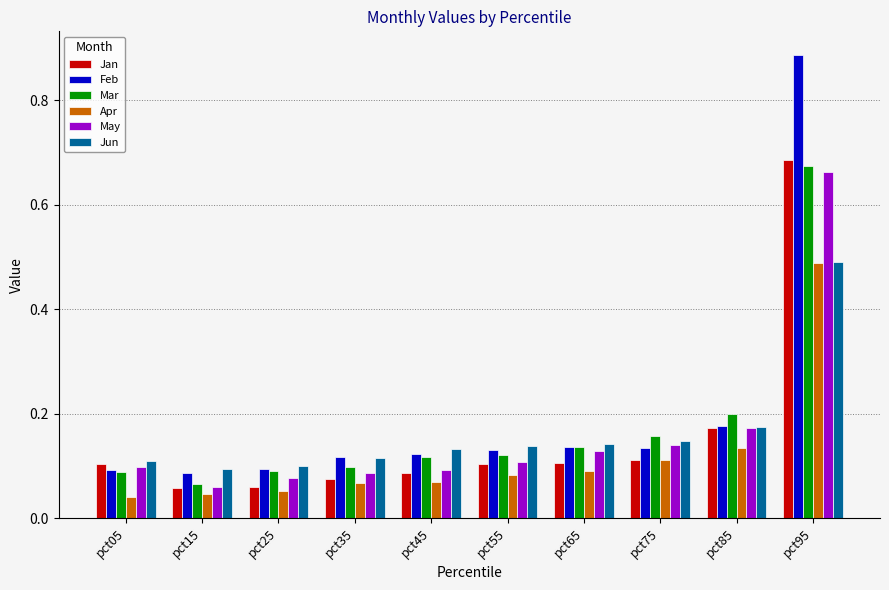

What is the difference between the maximum and minimum values in the Feb series?

0.8